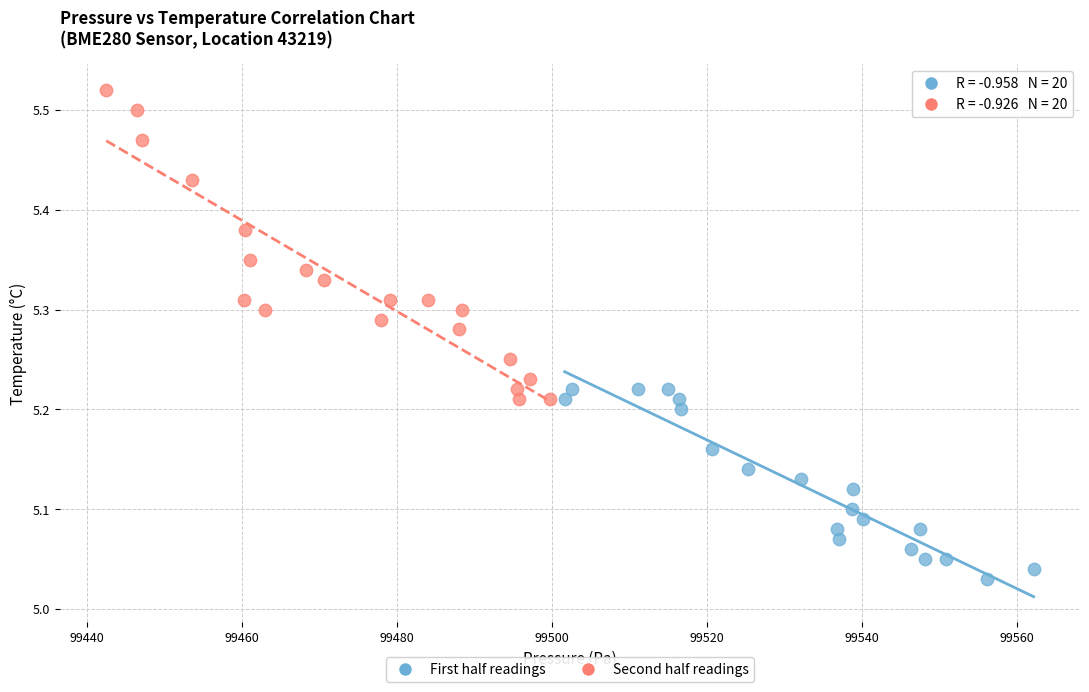

What are all the series names shown in the legend?

First half readings, Second half readings